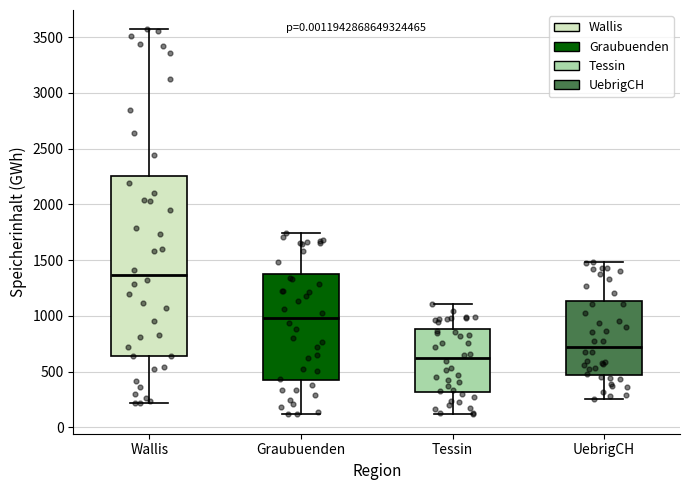

Which box's median line is the lowest?

Tessin